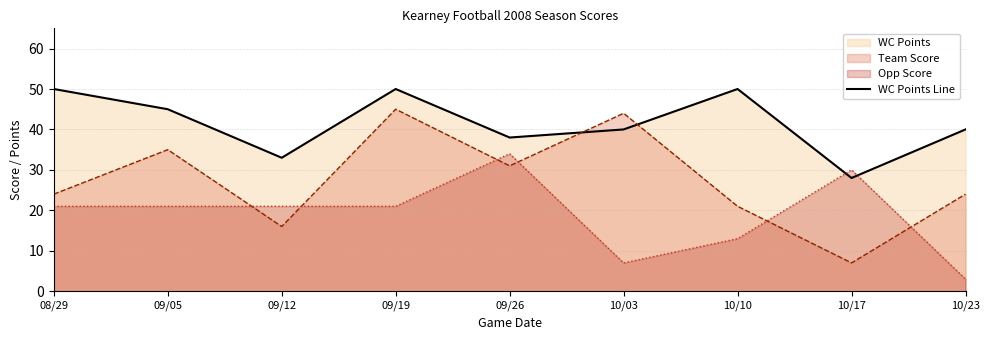

Reading left to right, list all the values displayed in this chart.

50	45	33	50	38	40	50	28	40